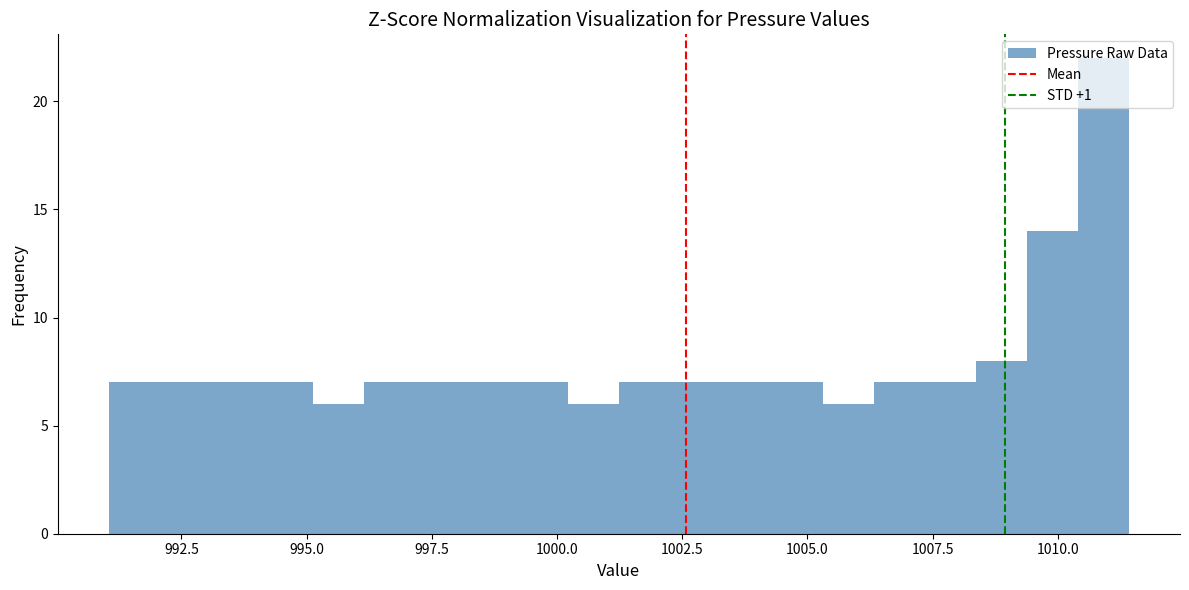

Read against the x-axis, roughly where is the centre of the tallest bar?

1011.0